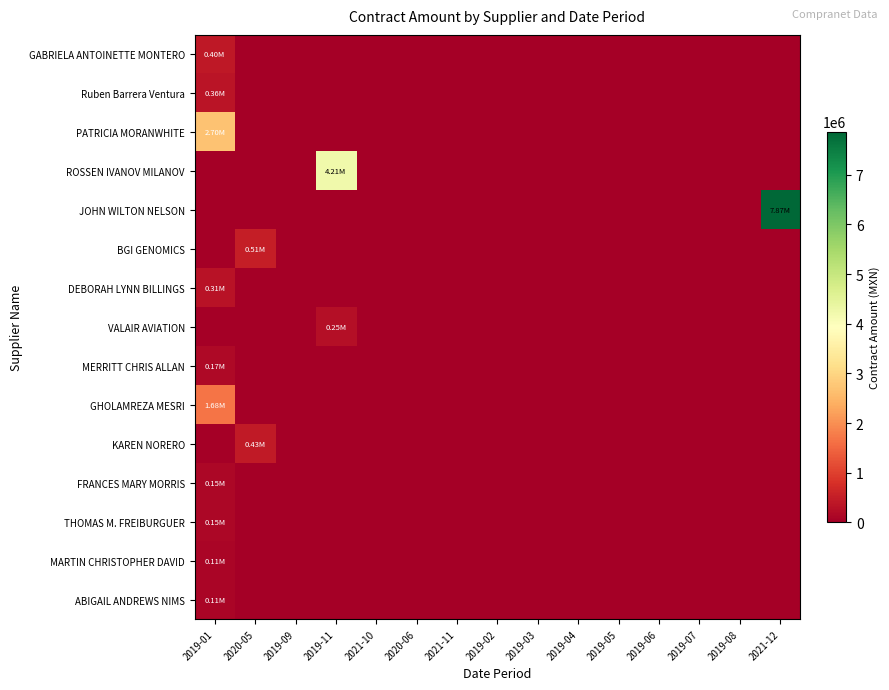

What is the difference between the highest and lowest values at 2019-01?

2700668